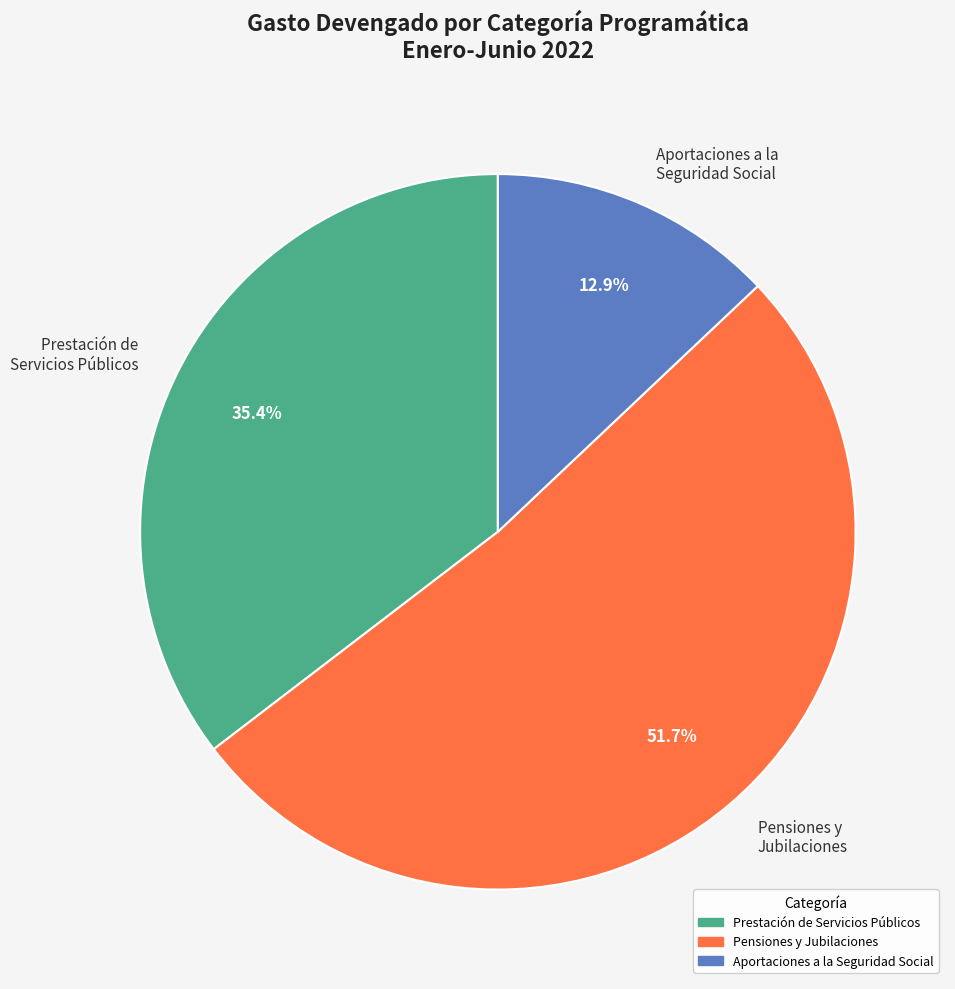

Is there any slice that represents more than half of the pie?

Yes